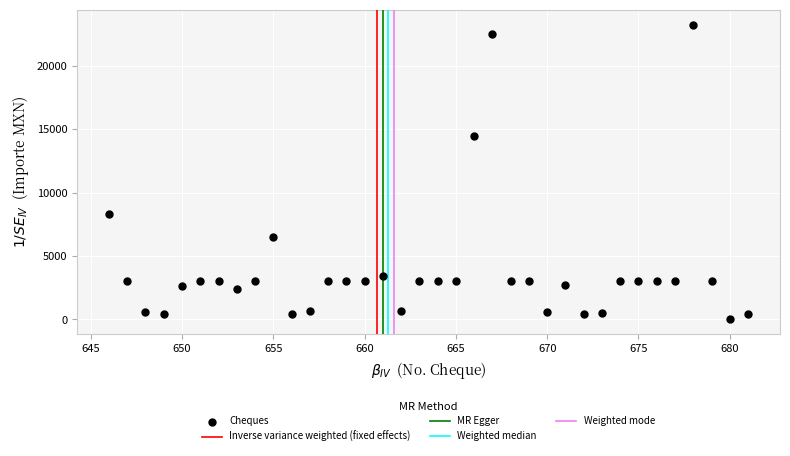

What is the range of Y values (max minus min)?

23229.1